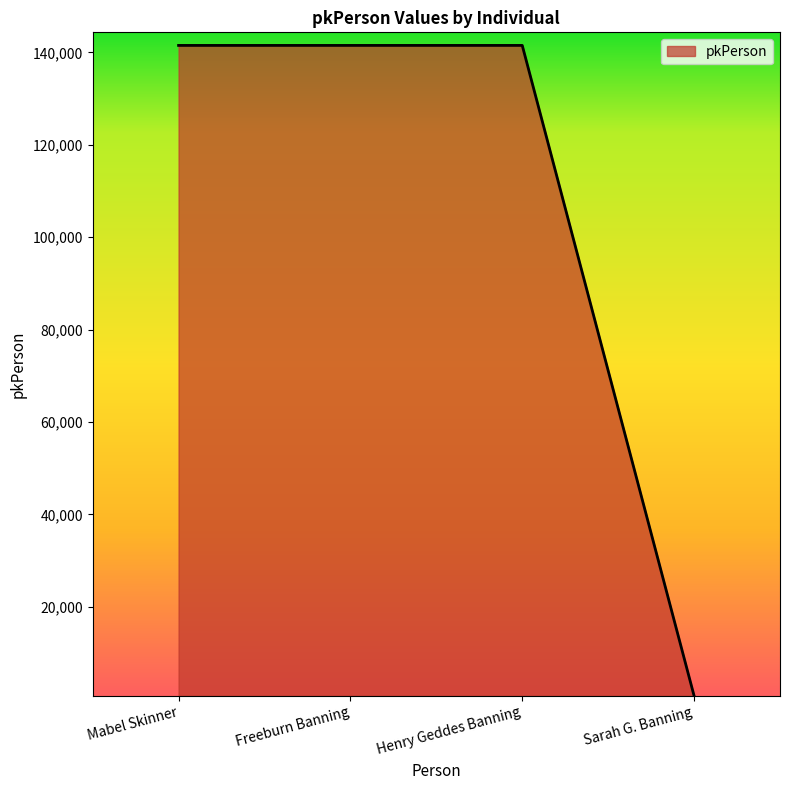

True or false: the data shows 141506 at Henry Geddes Banning.

True